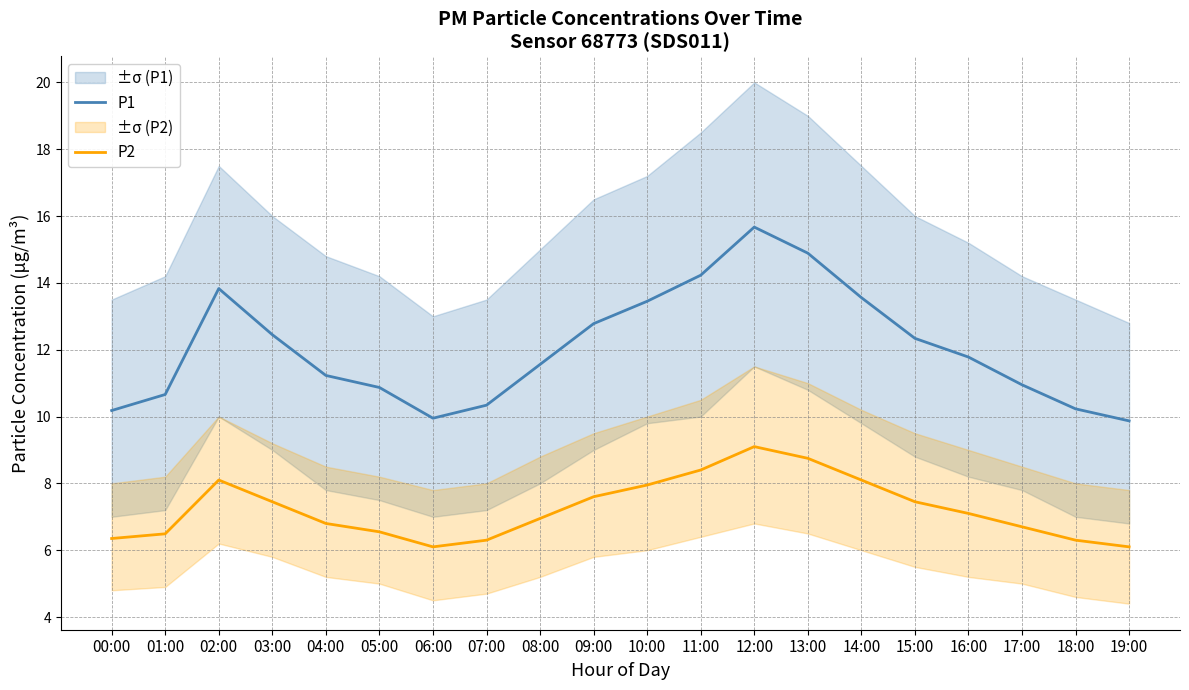

Rank the categories by P2 value from highest to lowest.

12:00, 13:00, 11:00, 02:00, 14:00, 10:00, 09:00, 03:00, 15:00, 16:00, 08:00, 04:00, 17:00, 05:00, 01:00, 00:00, 07:00, 18:00, 06:00, 19:00